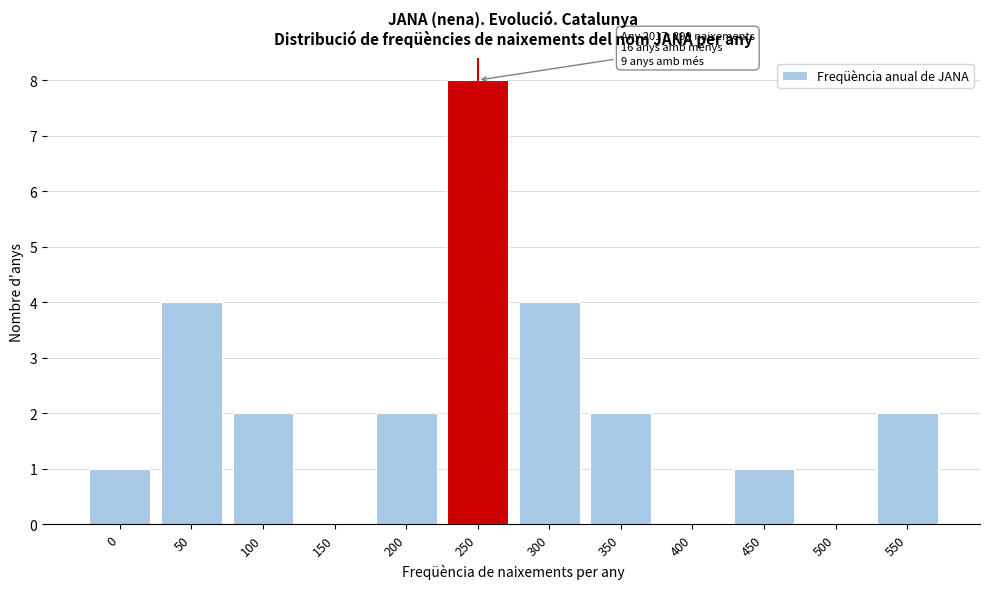

Reading right to left, transcribe all the data shown in this chart.

550=2	500=0	450=1	400=0	350=2	300=4	250=8	200=2	150=0	100=2	50=4	0=1